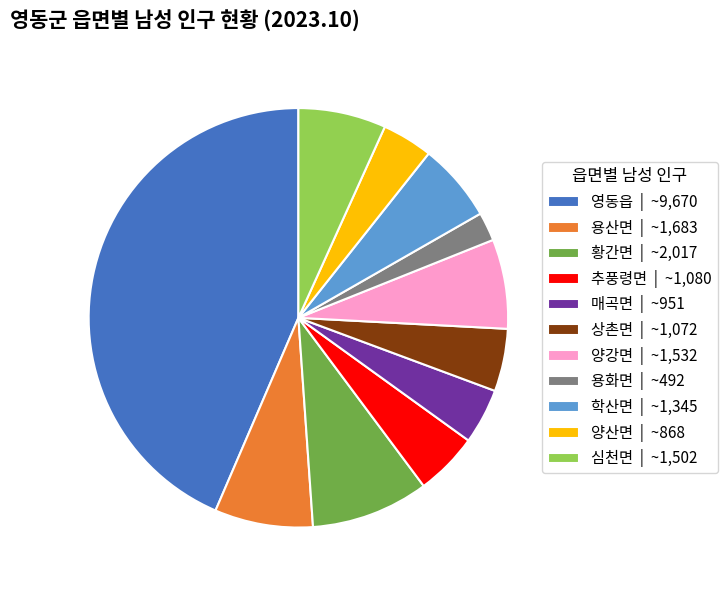

Combined, do 용화면 | ~492 and 양강면 | ~1,532 account for over 50%?

No